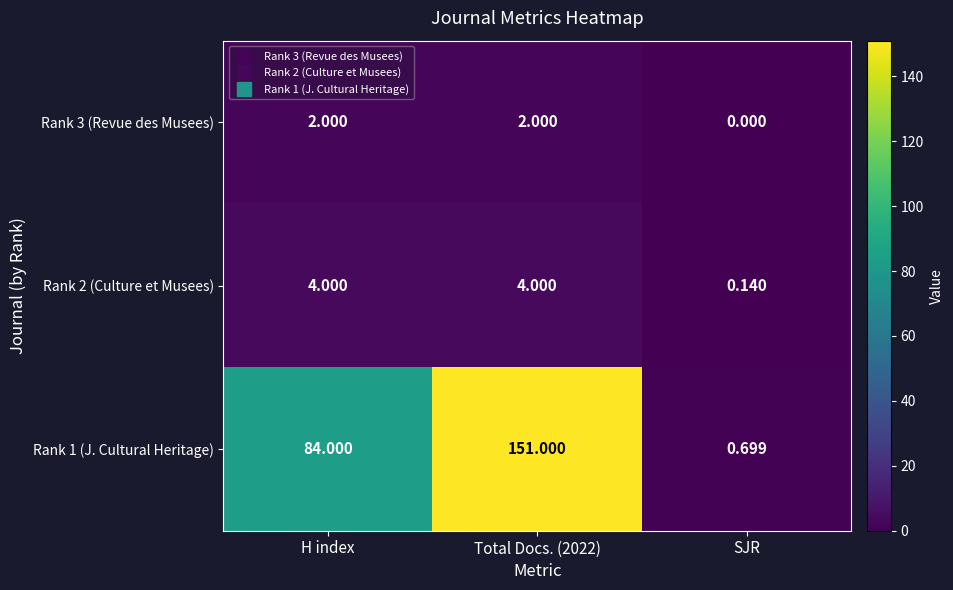

What is the difference between the highest and lowest values at SJR?

0.7